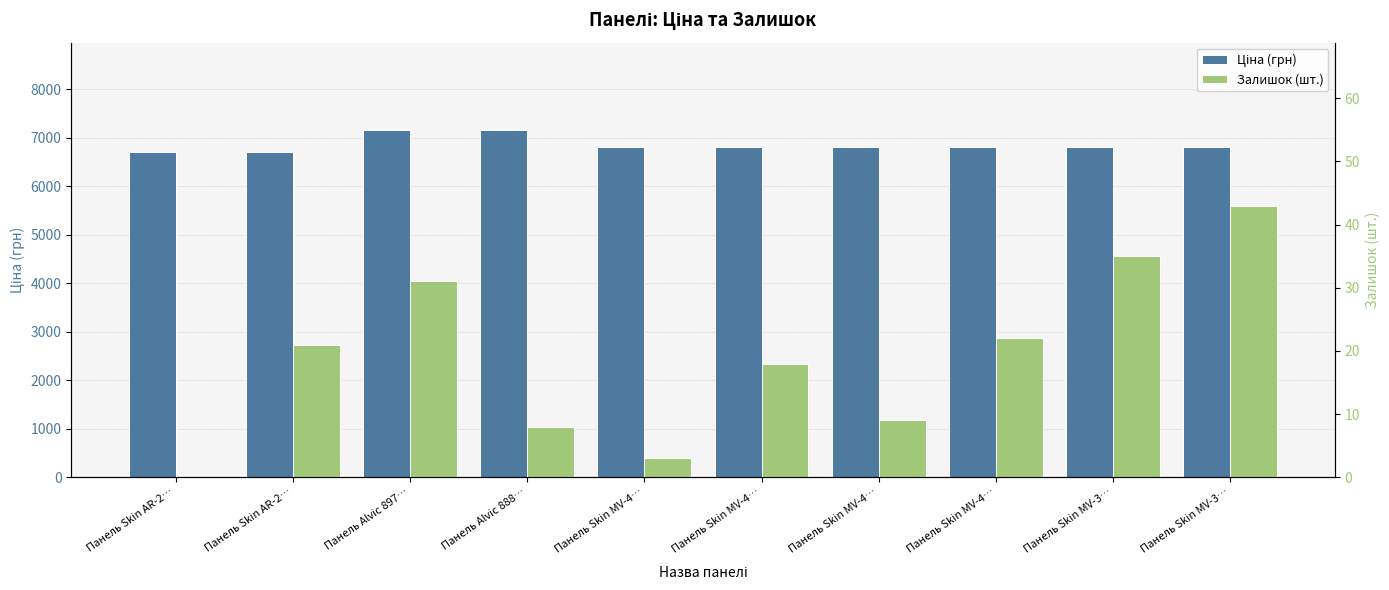

Reading right to left, what are all the values shown in this chart?

Ціна (грн): Панель Skin MV-3…=6809.2	Панель Skin MV-3…=6809.2	Панель Skin MV-4…=6809.2	Панель Skin MV-4…=6809.2	Панель Skin MV-4…=6809.2	Панель Skin MV-4…=6809.2	Панель Alvic 888…=7173.5	Панель Alvic 897…=7173.5	Панель Skin AR-2…=6713.0	Панель Skin AR-2…=6713.0
Залишок (шт.): Панель Skin MV-3…=43.0	Панель Skin MV-3…=35.0	Панель Skin MV-4…=22.0	Панель Skin MV-4…=9.0	Панель Skin MV-4…=18.0	Панель Skin MV-4…=3.0	Панель Alvic 888…=8.0	Панель Alvic 897…=31.0	Панель Skin AR-2…=21.0	Панель Skin AR-2…=0.0